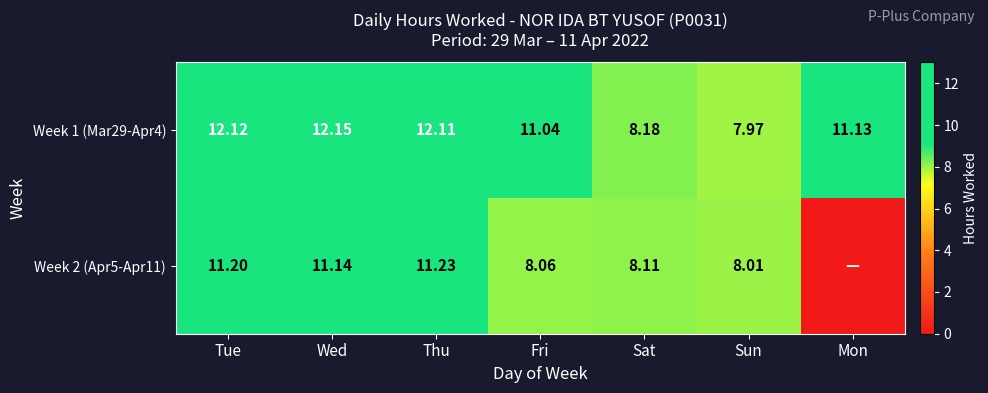

What is the difference between the Week 1 (Mar29-Apr4) values at Fri and Mon?

0.1